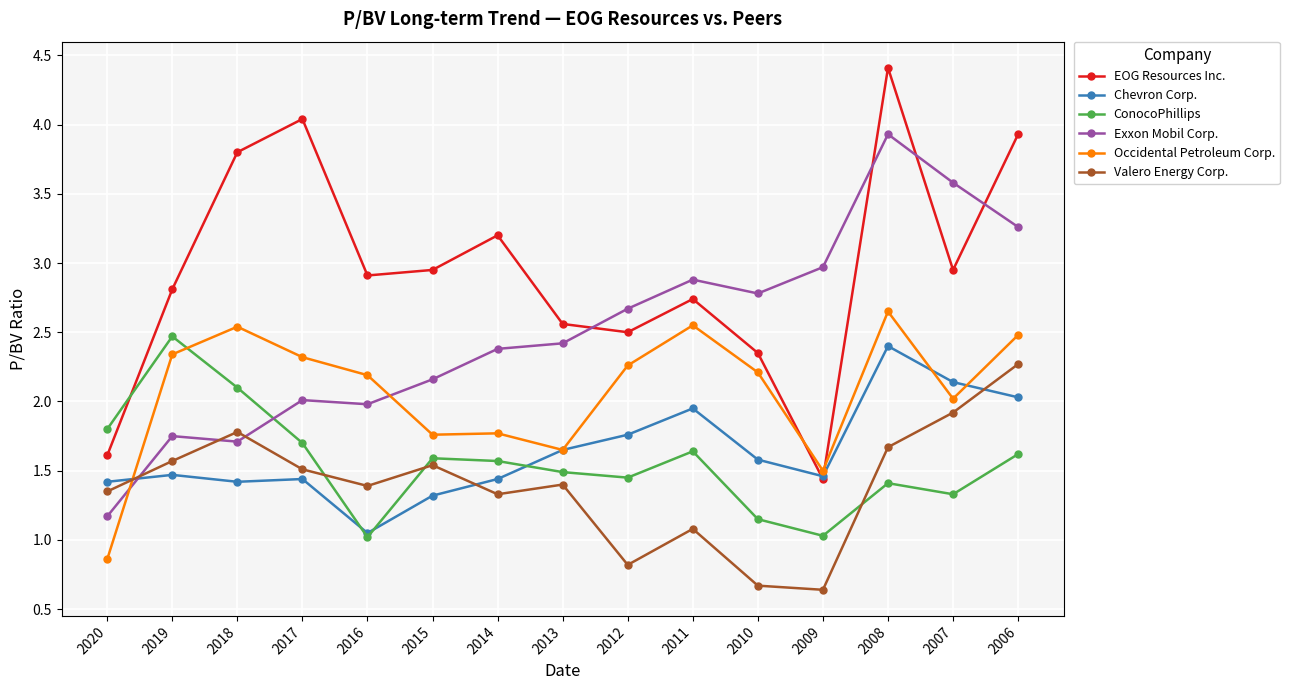

Rank the series at 2020 from lowest to highest value.

Occidental Petroleum Corp., Exxon Mobil Corp., Valero Energy Corp., Chevron Corp., EOG Resources Inc., ConocoPhillips